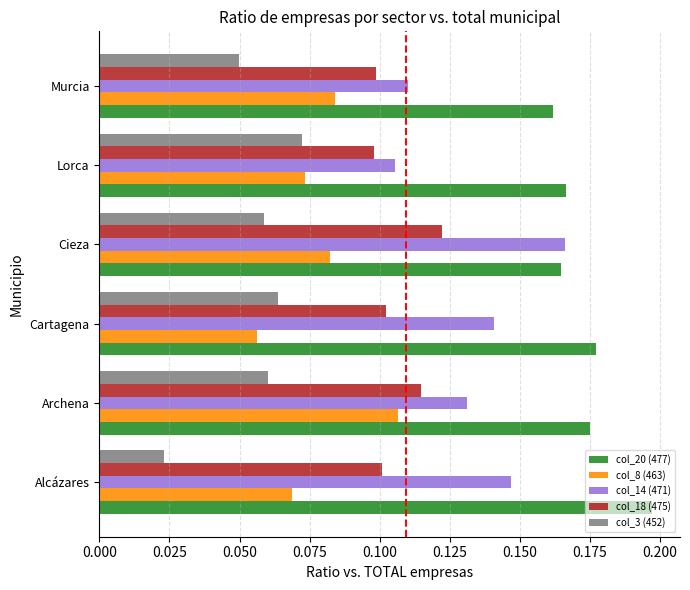

List the labels in order of col_14 (471) value, largest first.

Cieza, Alcázares, Cartagena, Archena, Murcia, Lorca